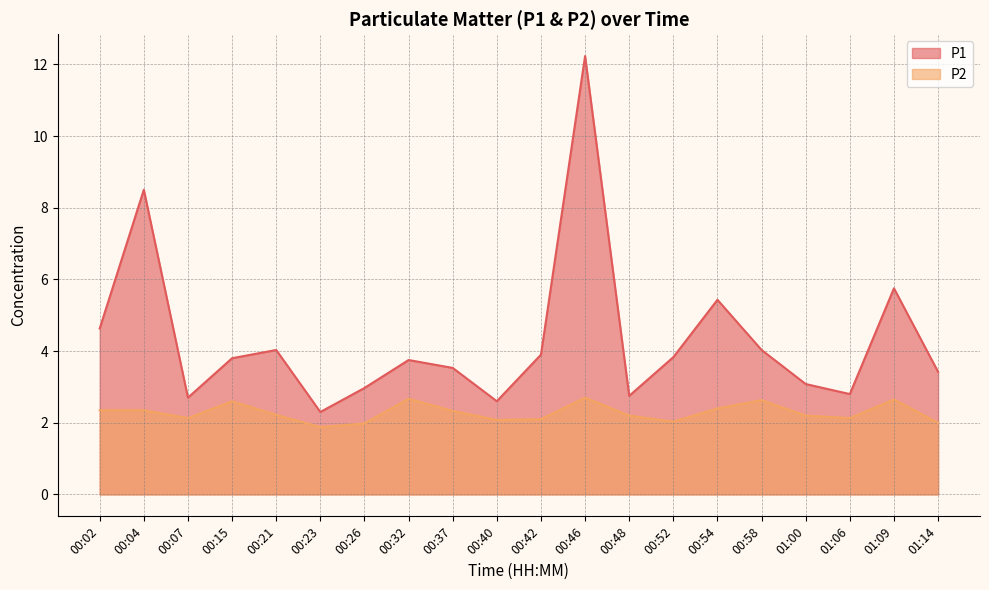

What are all the series names shown in the legend?

P1, P2